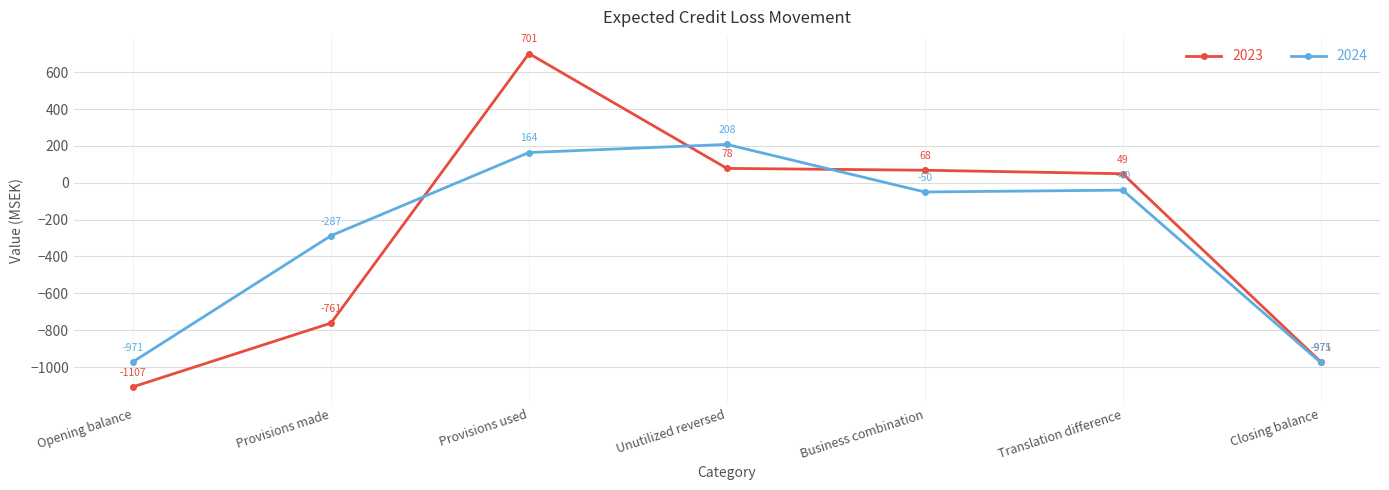

What is the smallest value displayed?

-1107